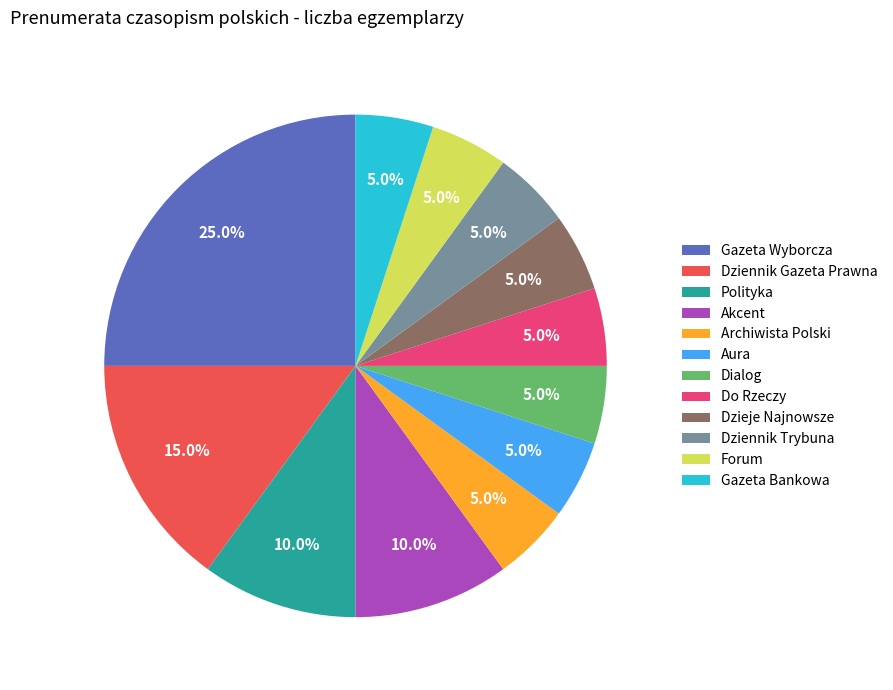

Is there a majority slice in this chart?

No